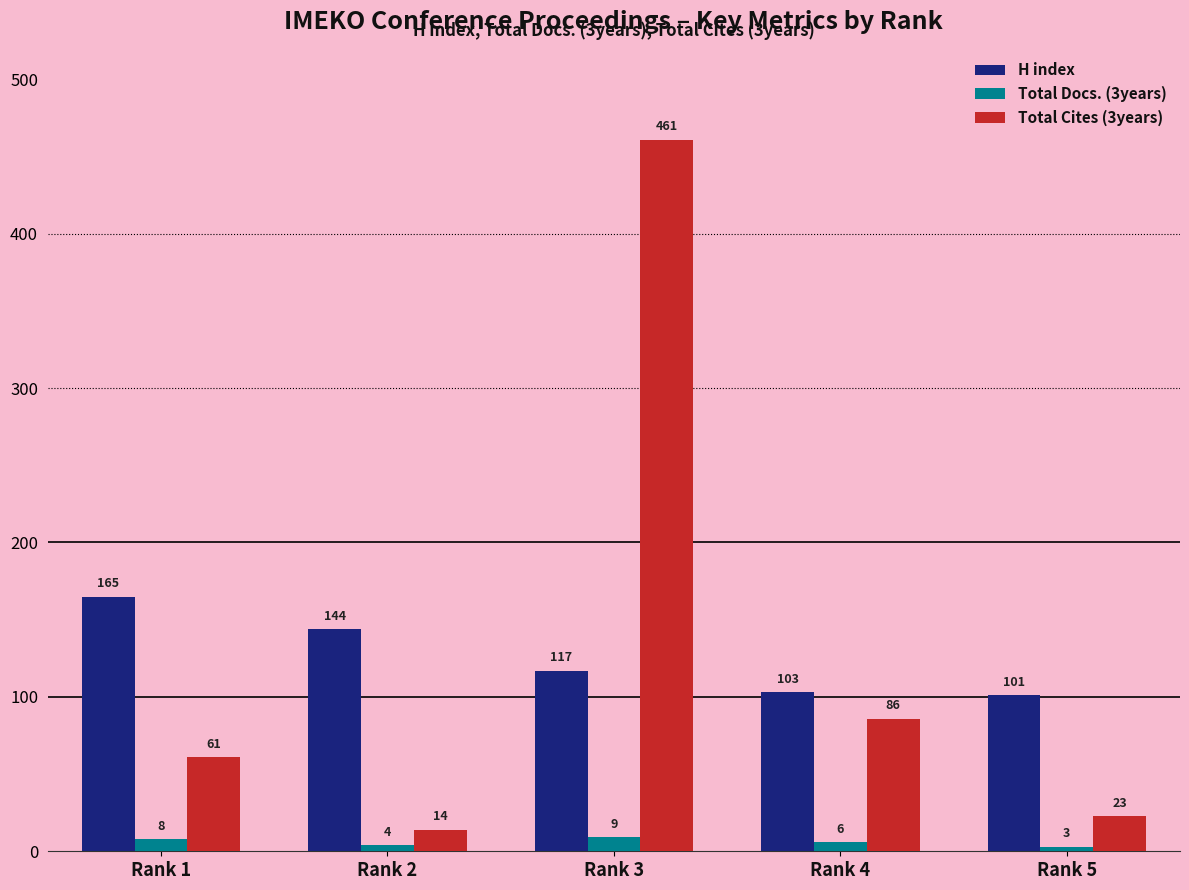

What is the sum of all Total Docs. (3years) values?

30